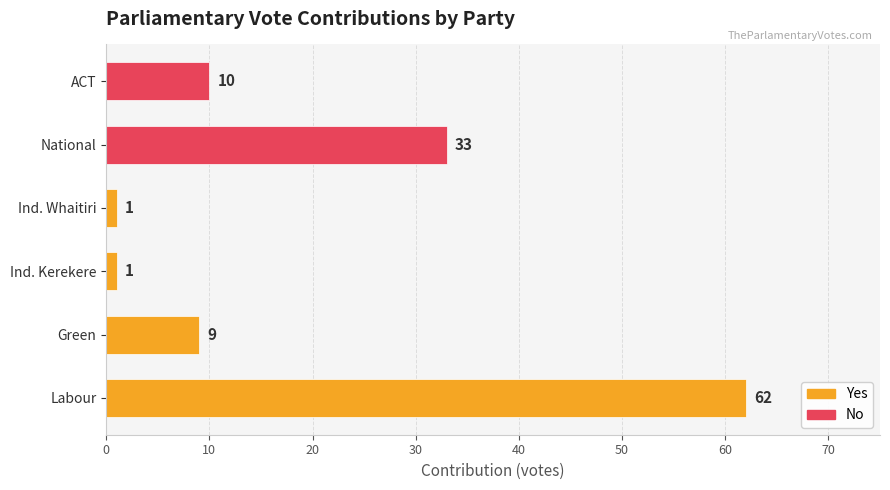

What is the difference between the maximum and minimum values?

61